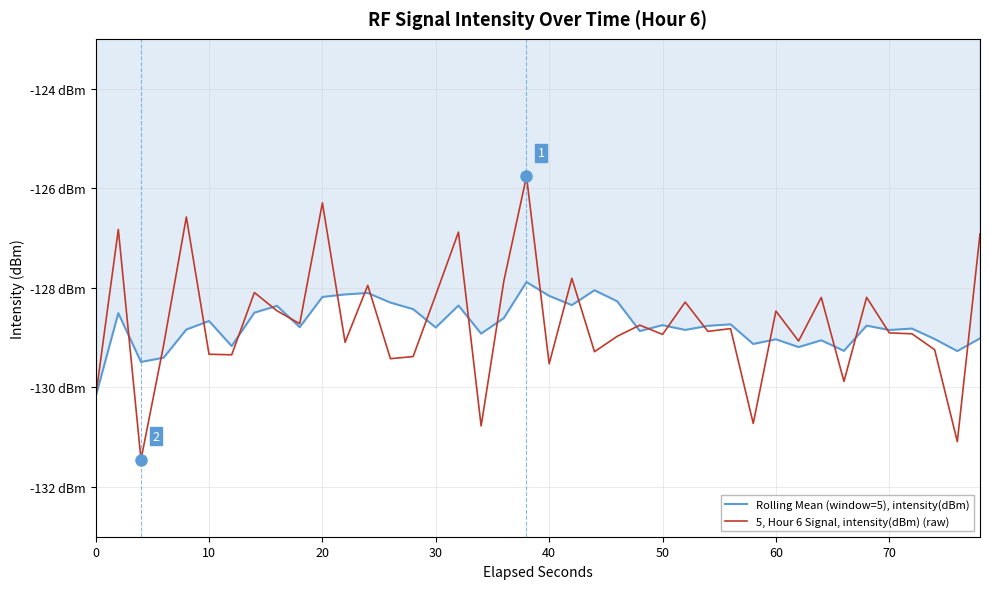

Which series has the widest spread of values?

5, Hour 6 Signal, intensity(dBm) (raw)